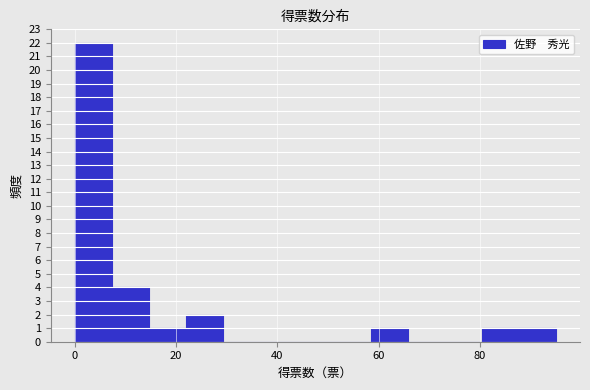

Around what value on the x-axis is the tallest bar? Give the approximate position of its centre, as read against the axis.

4